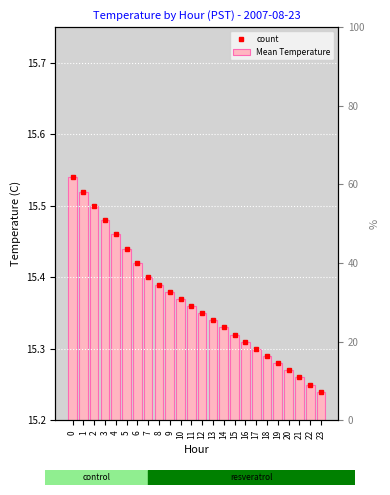

Rank the categories by value from highest to lowest.

0, 1, 2, 3, 4, 5, 6, 7, 8, 9, 10, 11, 12, 13, 14, 15, 16, 17, 18, 19, 20, 21, 22, 23